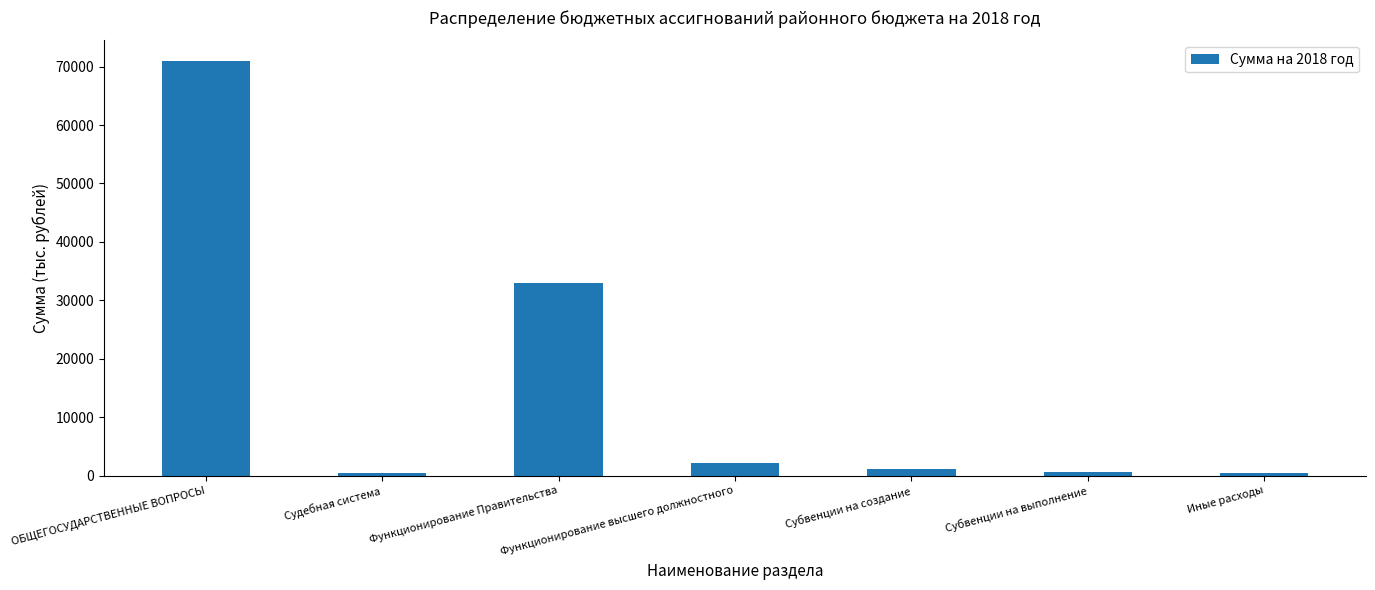

What is the maximum value shown in the chart?

70937.6